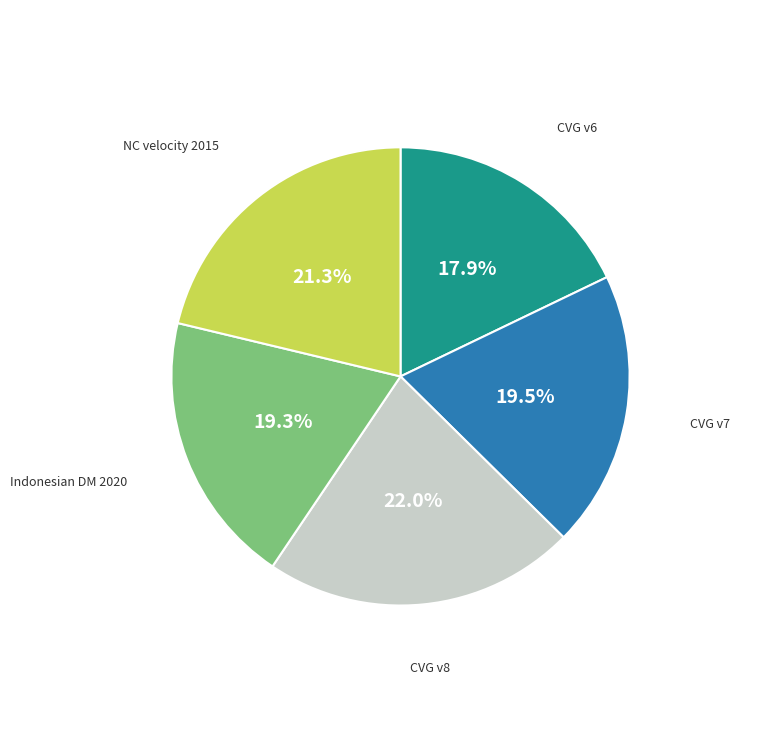

Is there a majority slice in this chart?

No